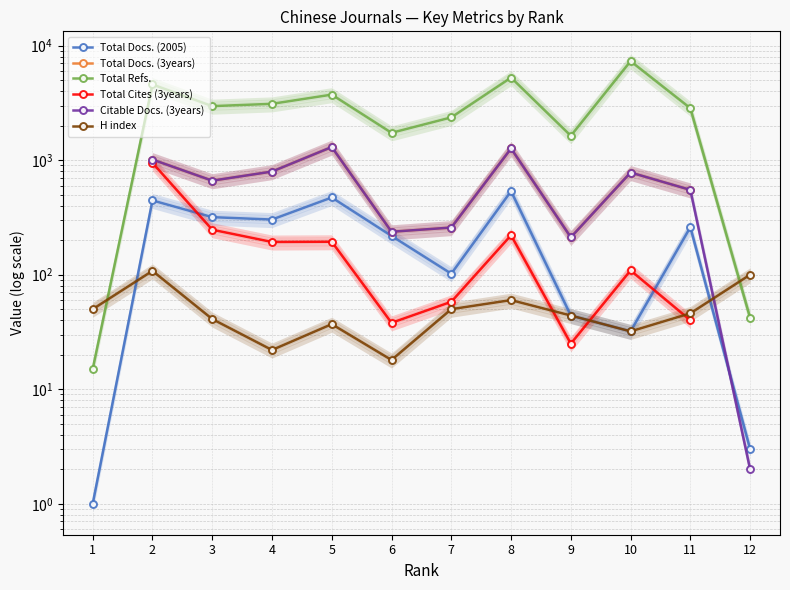

Which category has the highest value in the Total Docs. (3years) series?

1